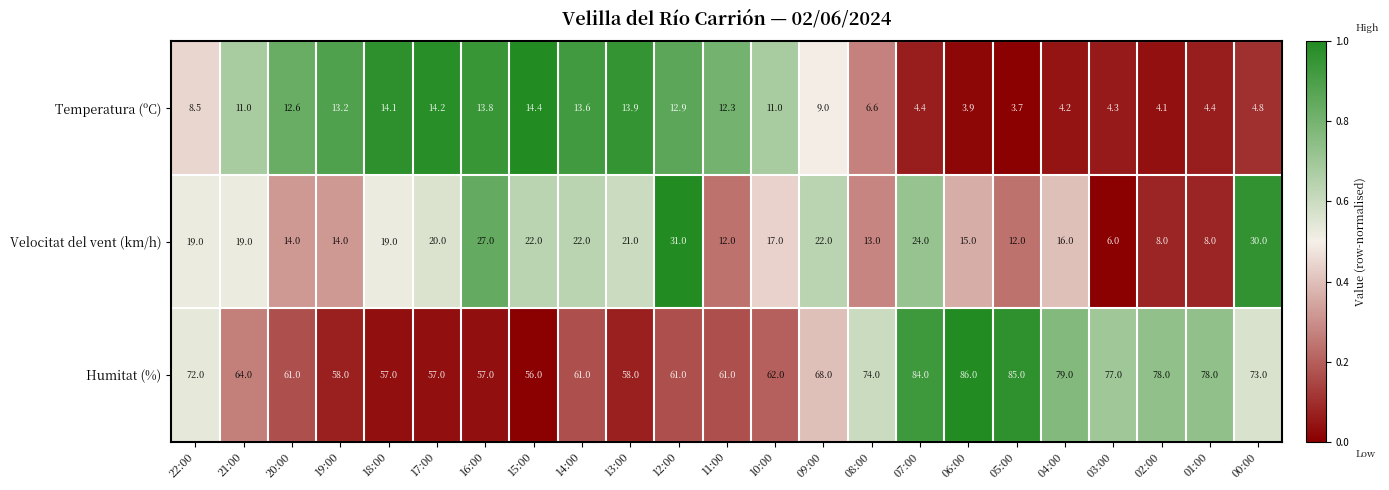

The value of Humitat (%) at 20:00 is 23.6. True or false?

False